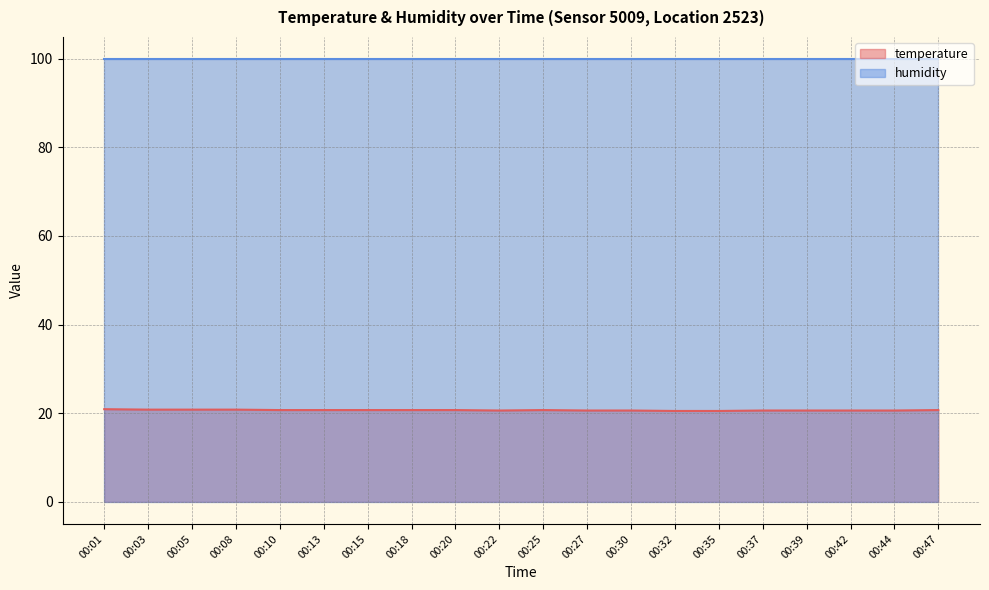

Is it true that humidity equals 99.9 at 00:03?

True